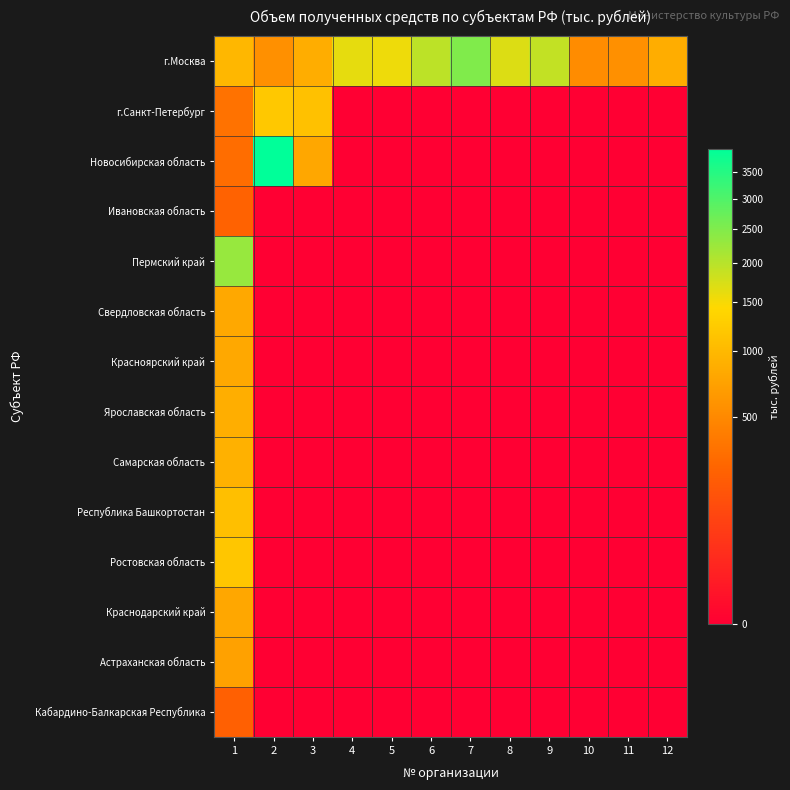

What is the spread (max minus min) of values at 8?

1697.8